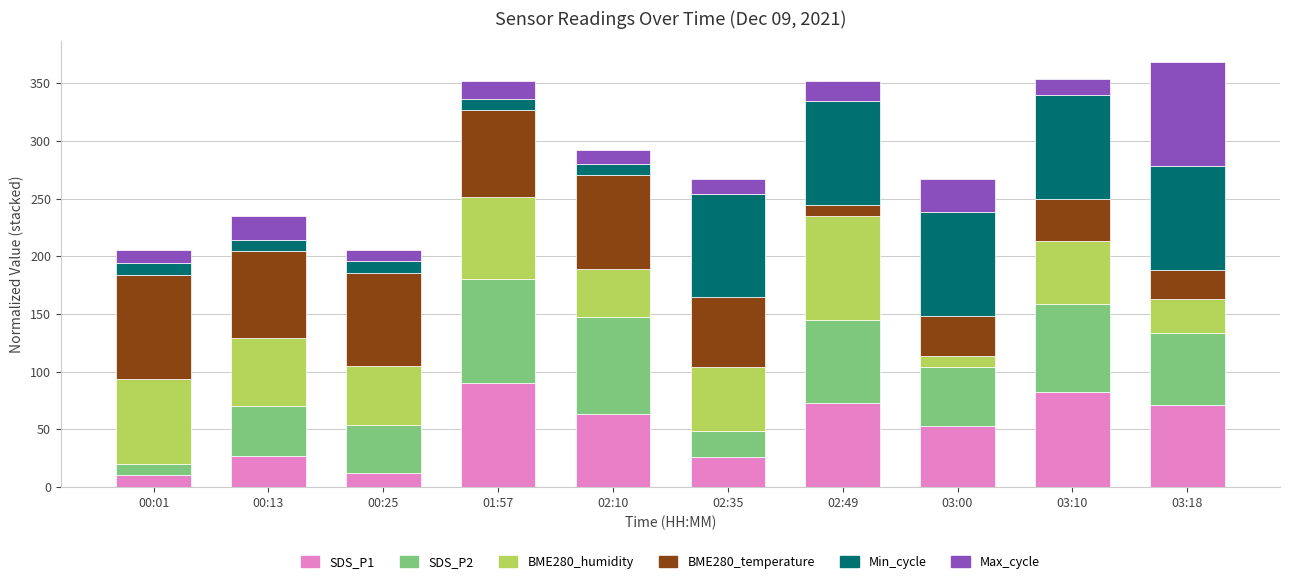

What is the total value across all series at 02:10?

291.9